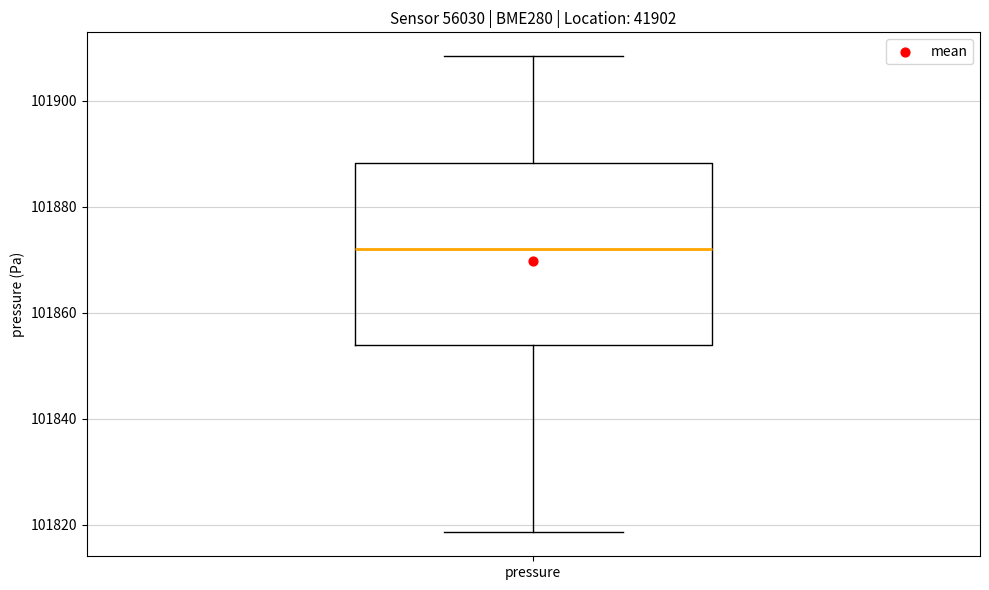

Read this box plot against the y-axis: the position of the median line, the range covered by the box, and the ends of both whiskers. The values are not printed on the chart, so give them approximately, as read against the axis.

median 101872, box 101854 to 101888, whiskers 101818 to 101908